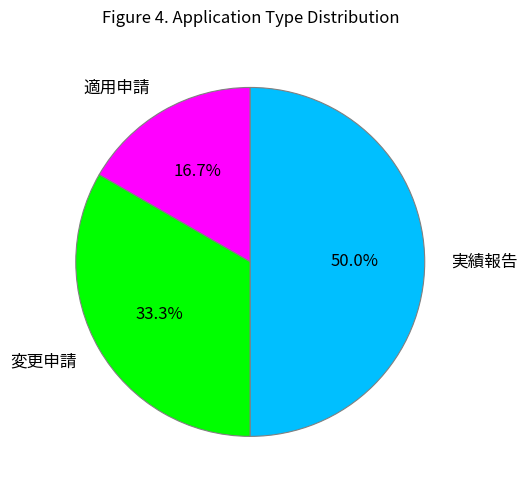

Between 変更申請 and 実績報告, which is larger?

実績報告